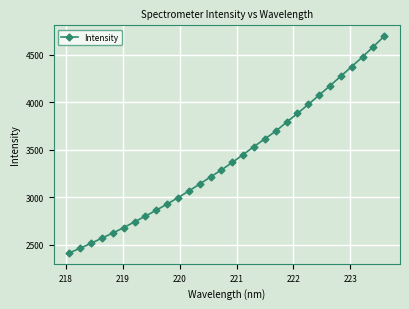

What is the minimum value shown in the chart?

2414.4